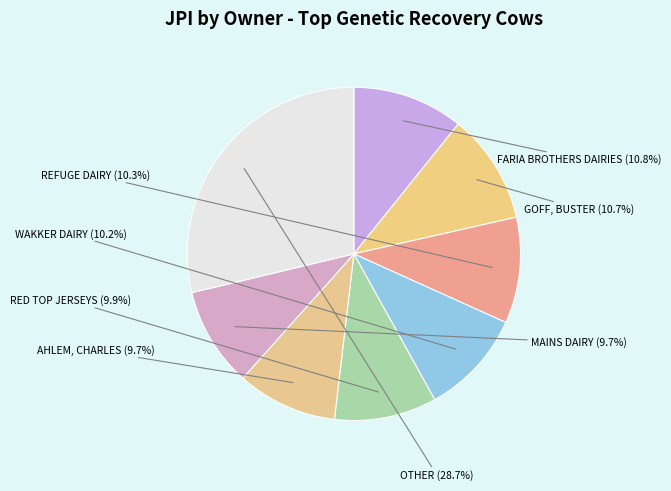

Is it true that AHLEM, CHARLES is 10% of the pie?

True